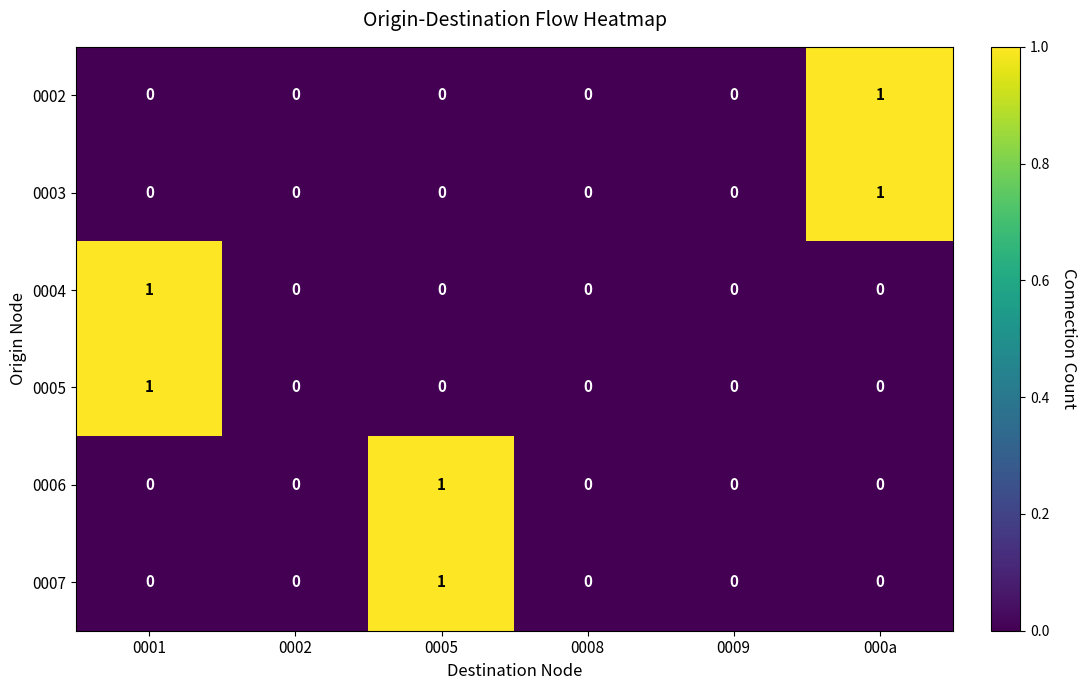

Is the value of 0002 at 000a greater than the value of 0003 at 0001?

Yes